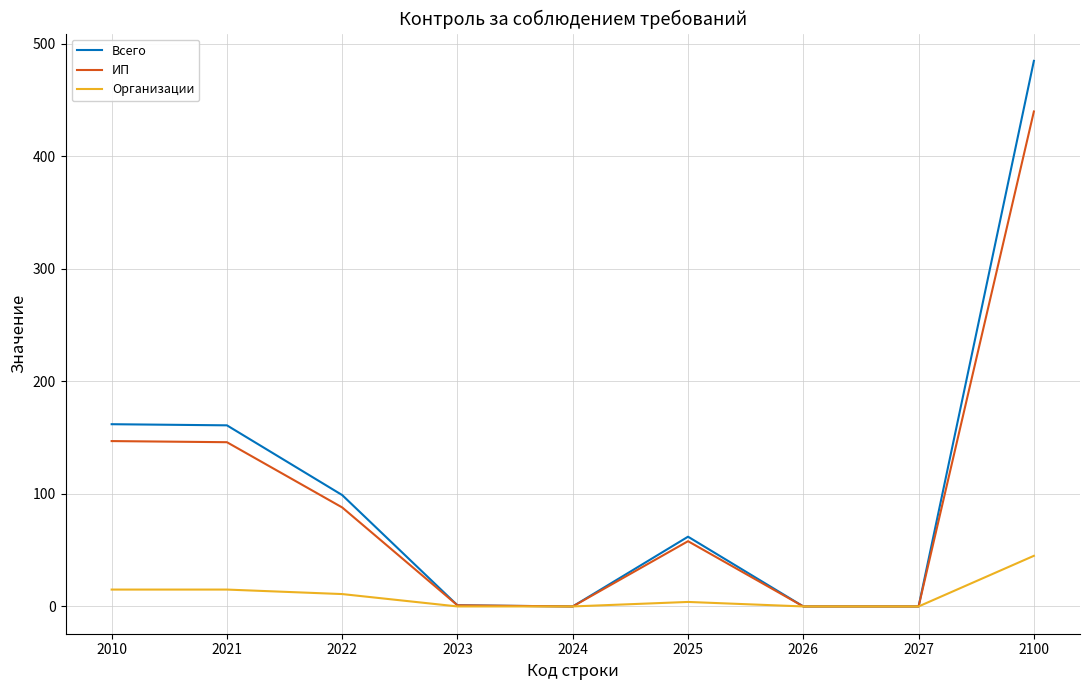

Rank the series by their maximum value, from highest to lowest.

Всего, ИП, Организации